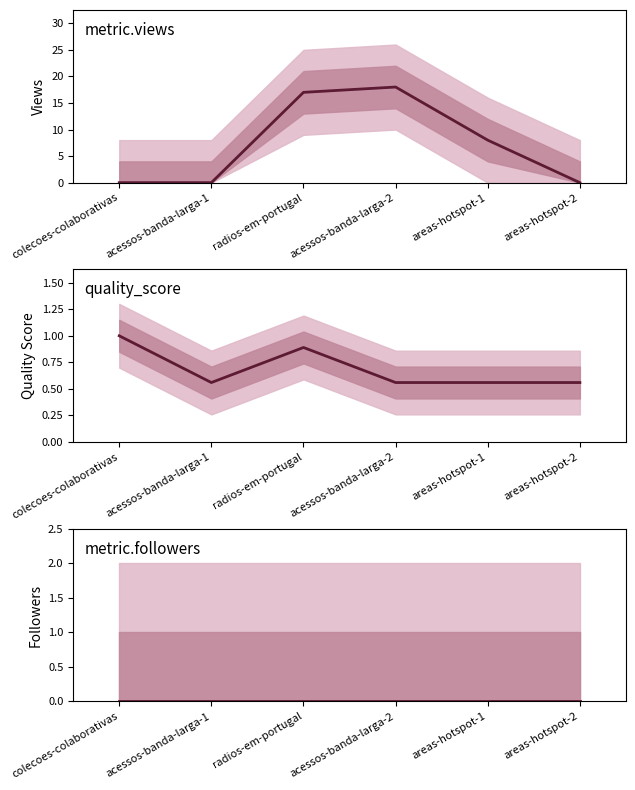

List the labels in order of metric.followers value, largest first.

colecoes-colaborativas, acessos-banda-larga-1, radios-em-portugal, acessos-banda-larga-2, areas-hotspot-1, areas-hotspot-2